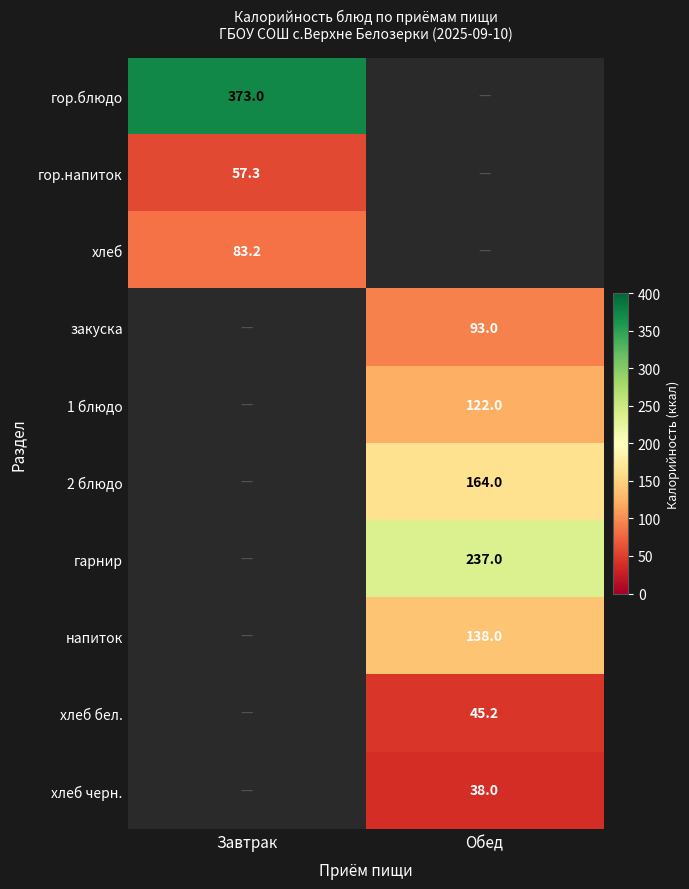

The напиток series shows 138.0 at Обед. True or false?

True